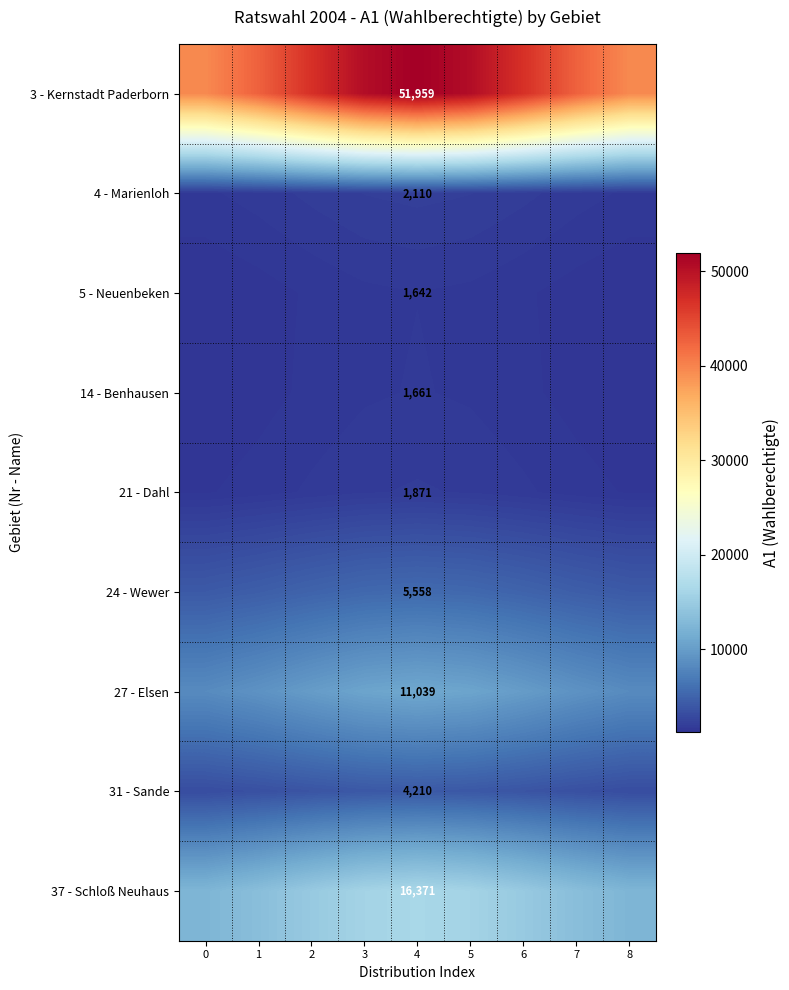

What is the sum of the 31 - Sande values at 2 and 0?

6995.6